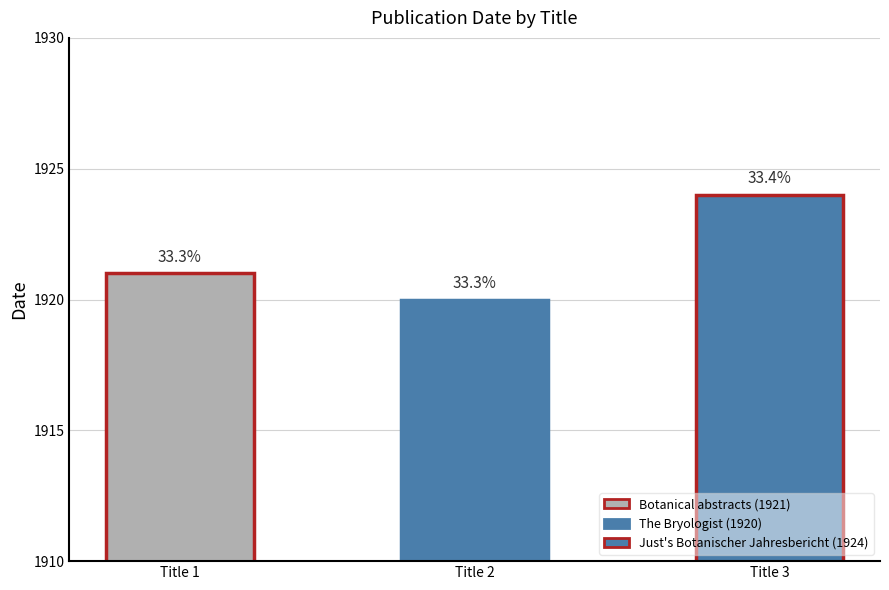

Is it true that the value at The Bryologist is 1920?

True